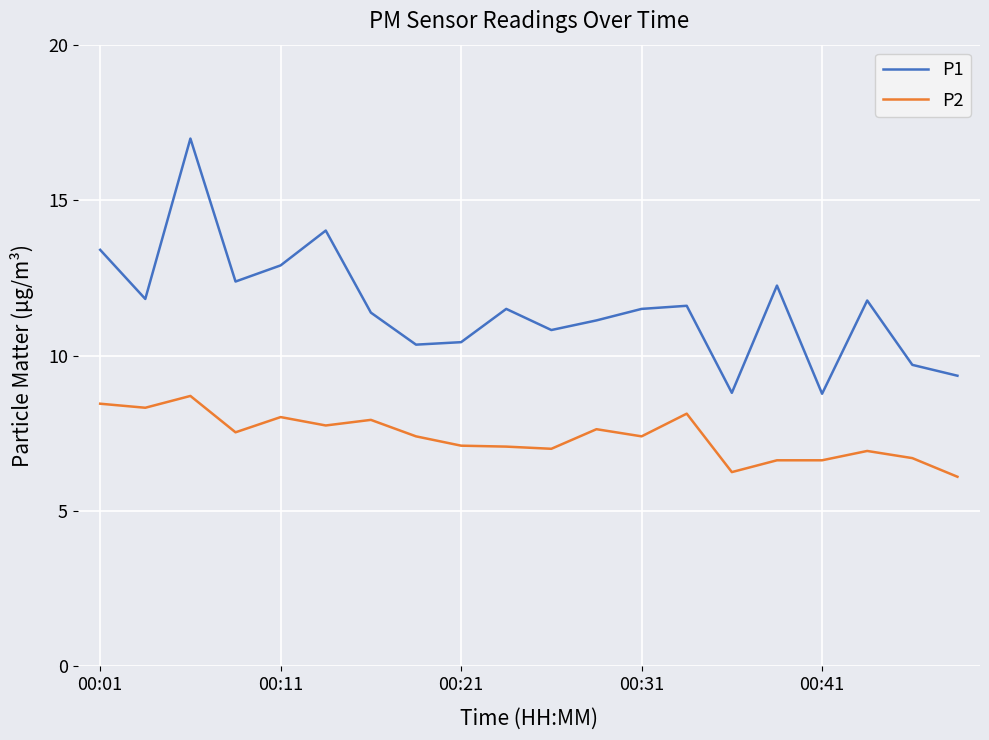

List the series in order of their peak value, highest first.

P1, P2